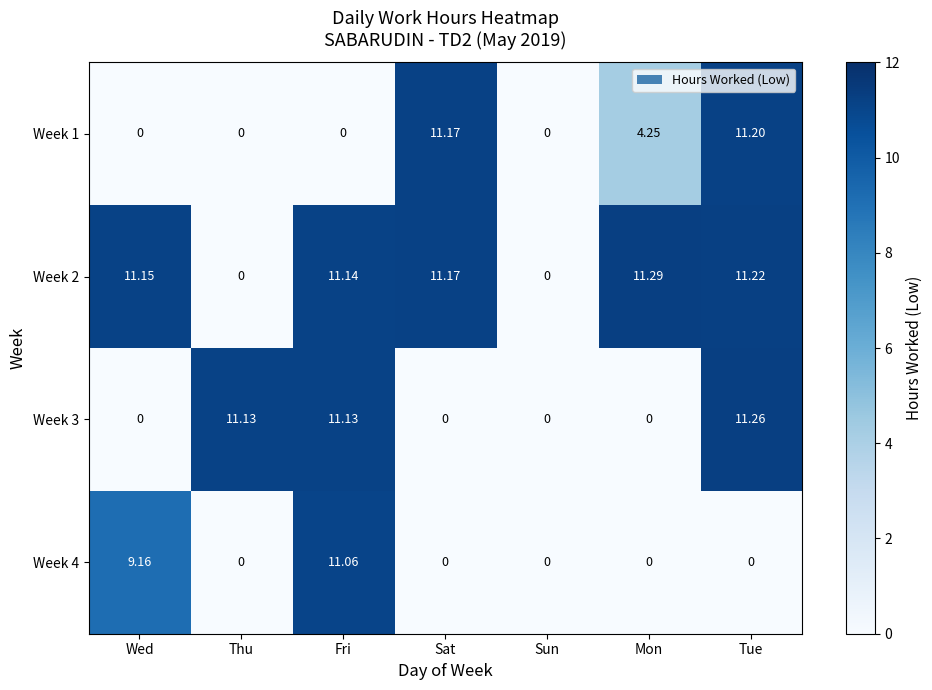

At which label is Week 4 closest to 5?

Wed